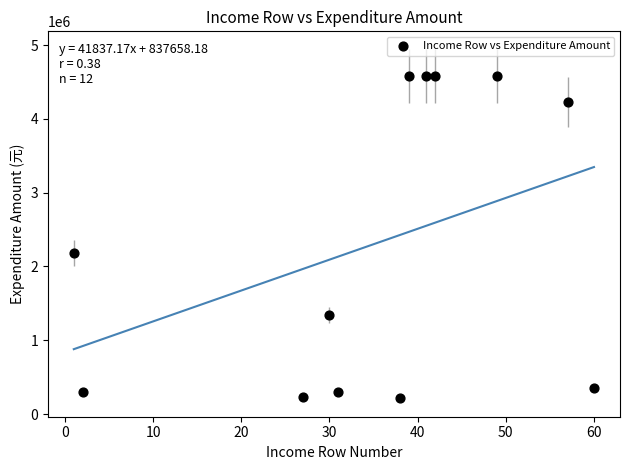

What is the range of Y values (max minus min)?

4363977.8